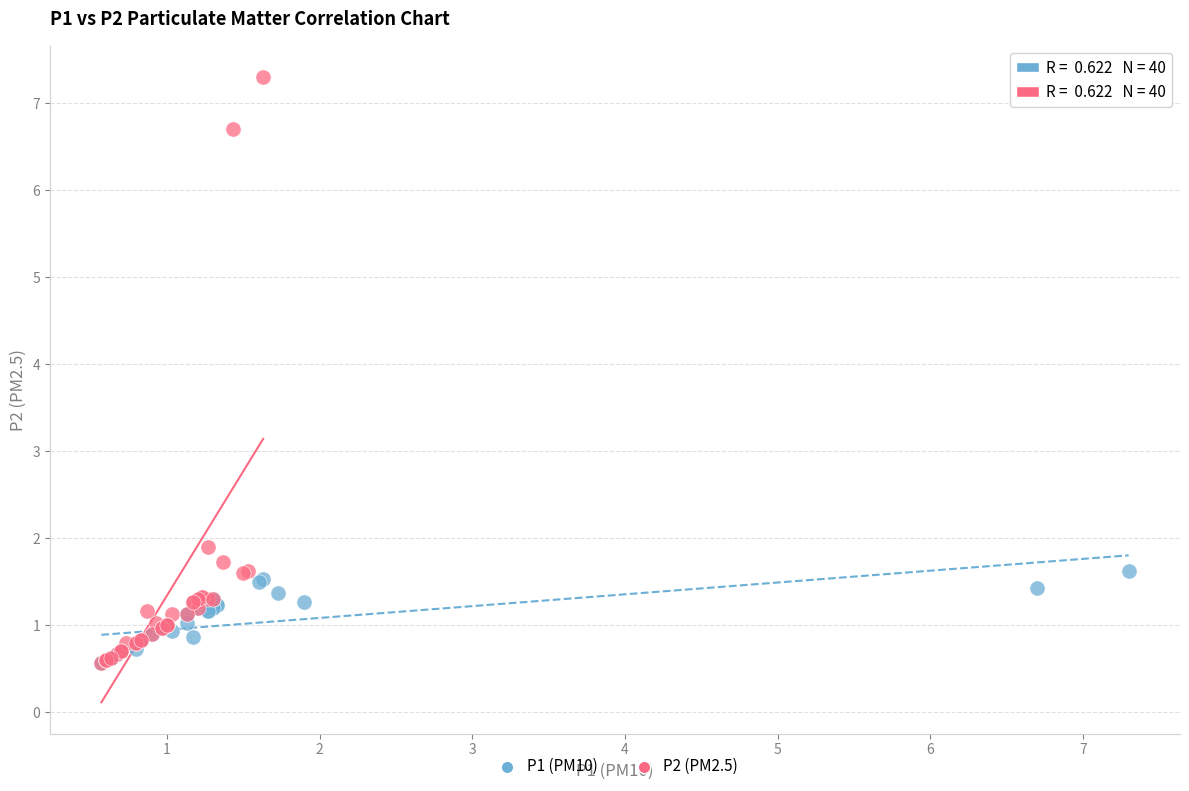

Which series reaches the maximum Y coordinate?

P2 (PM2.5)